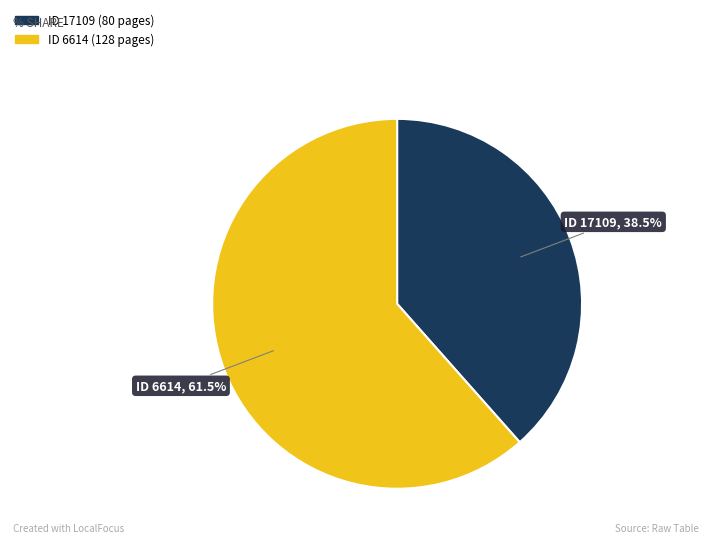

Count the number of slices in the pie.

2